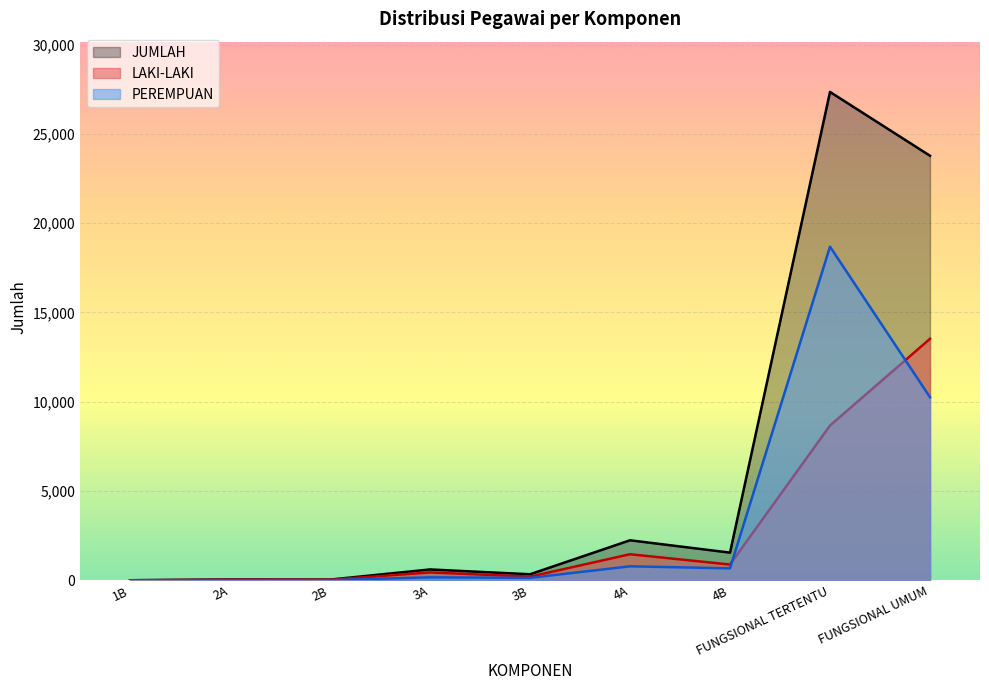

Which series has the largest range (max minus min)?

JUMLAH